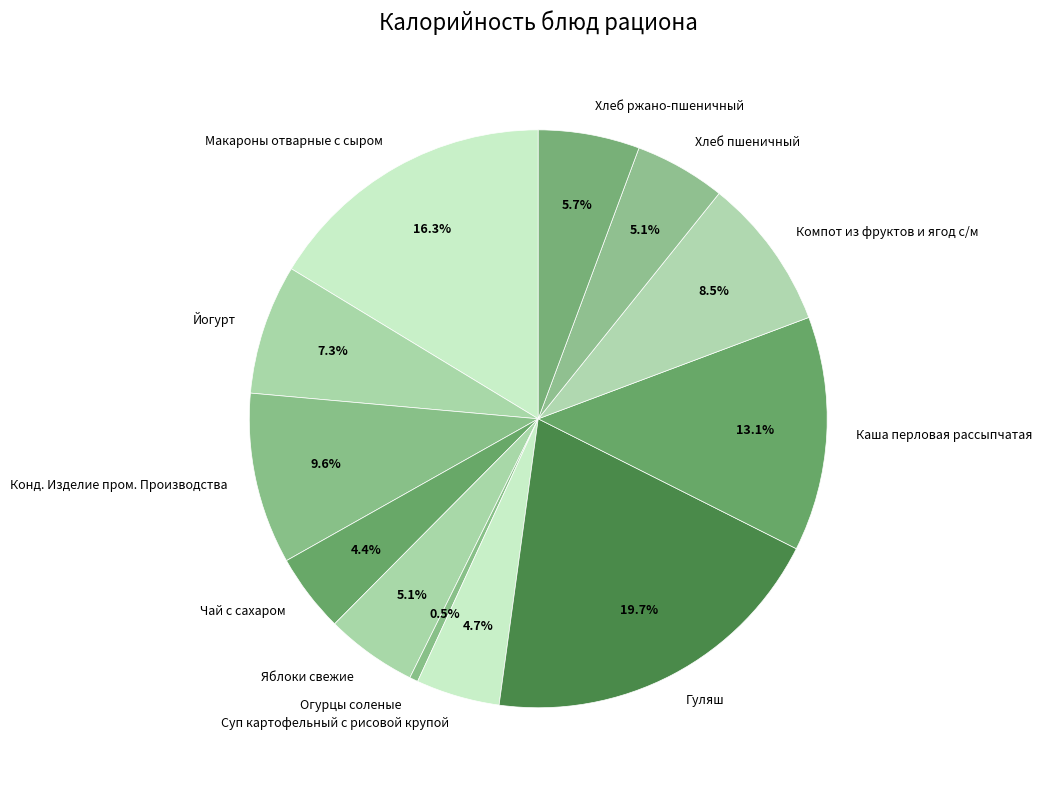

How many segments does this pie chart have?

12